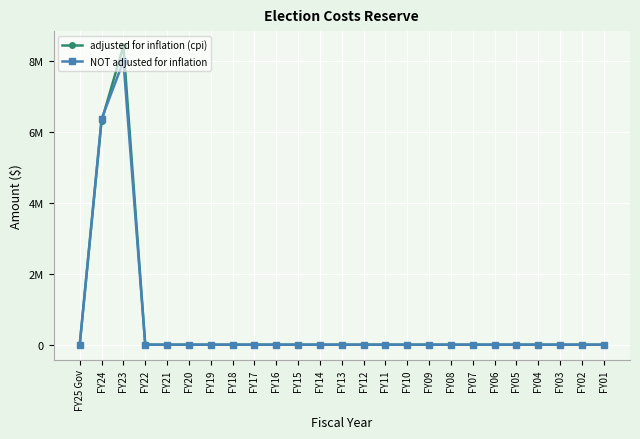

True or false: adjusted for inflation (cpi) has more than 0 interior local peaks.

True